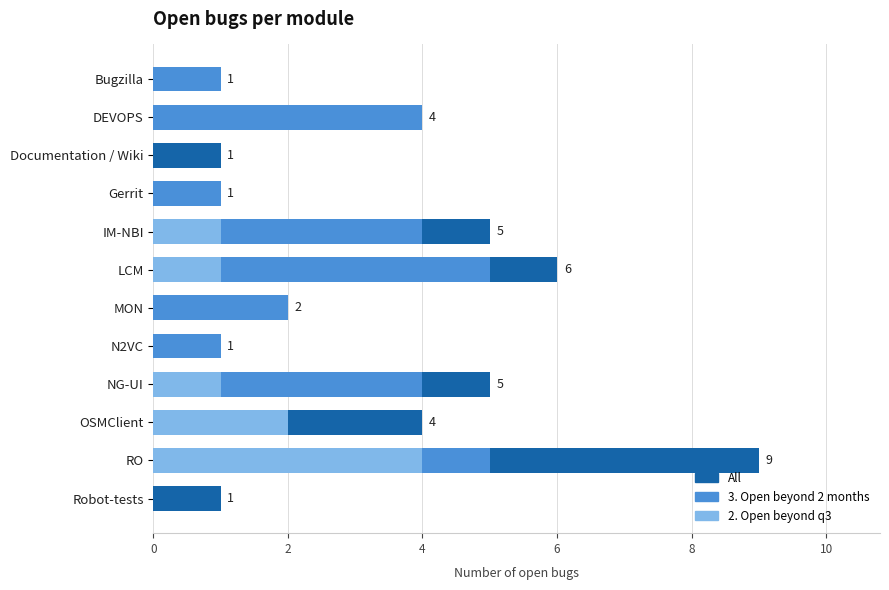

What is the maximum value shown in the chart?

9